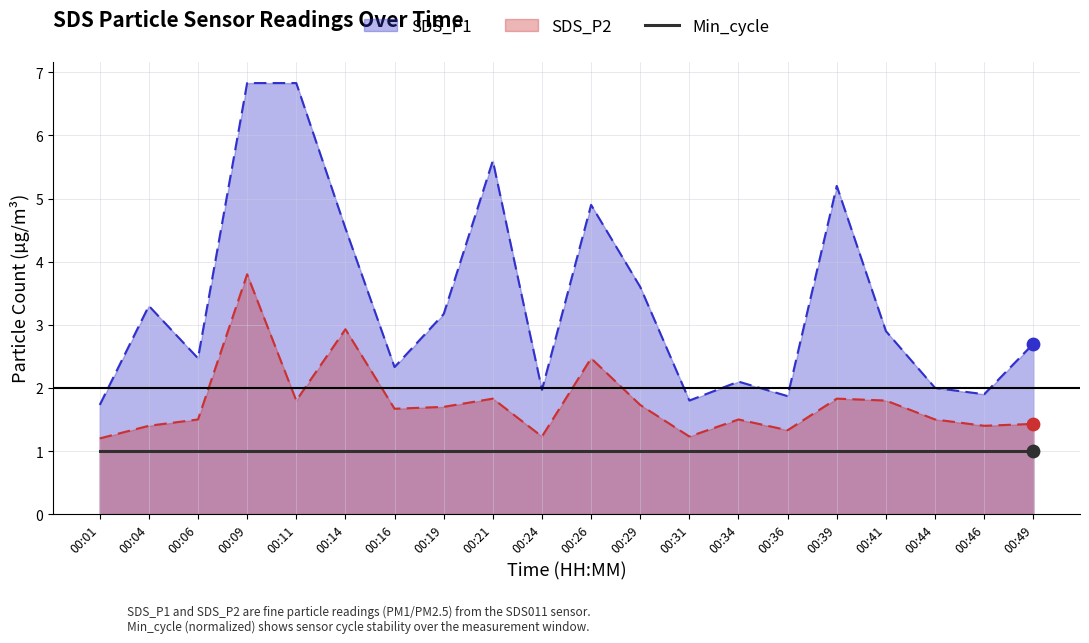

Is the value of SDS_P2 at 00:41 greater than the value of SDS_P1 at 00:04?

No